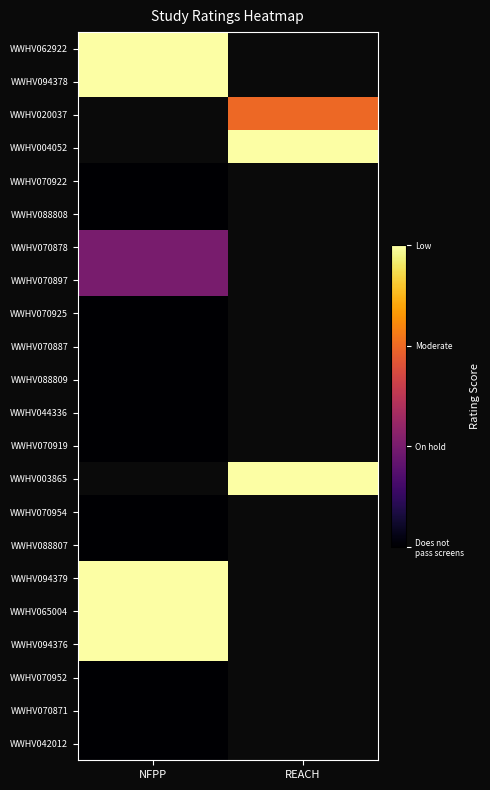

At how many categories does at least one series exceed 1?

2